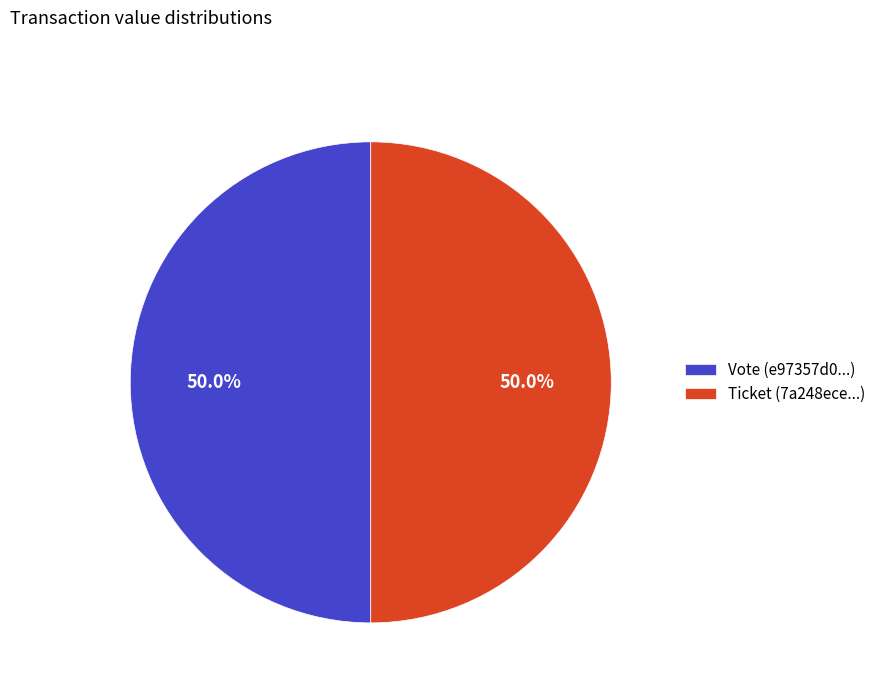

What is the ratio of the value at Vote (e97357d0...) to the value at Ticket (7a248ece...)?

1.0